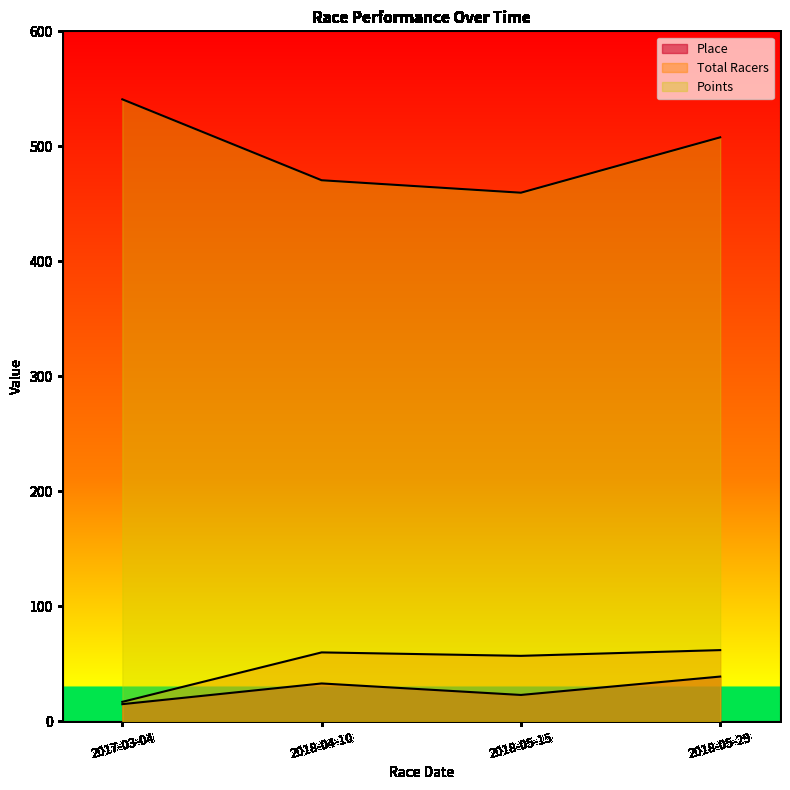

What is the approximate value of Total Racers at 2017-03-04?

17.0